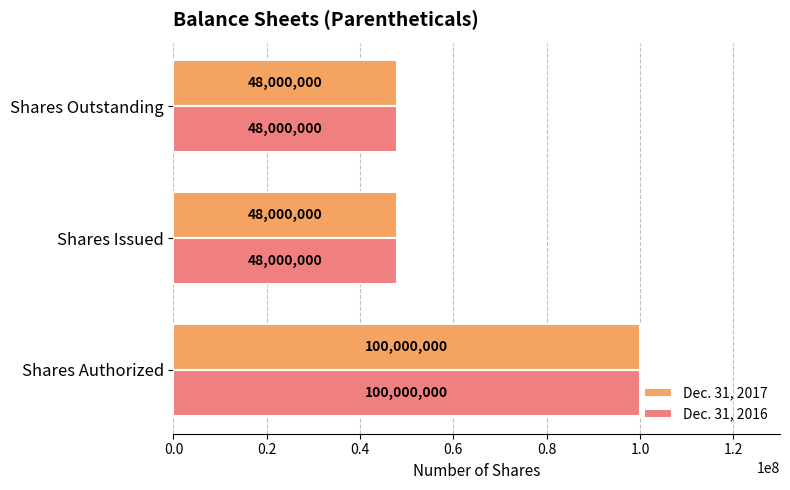

True or false: Dec. 31, 2017 has a value of 154959190 at Shares Authorized.

False